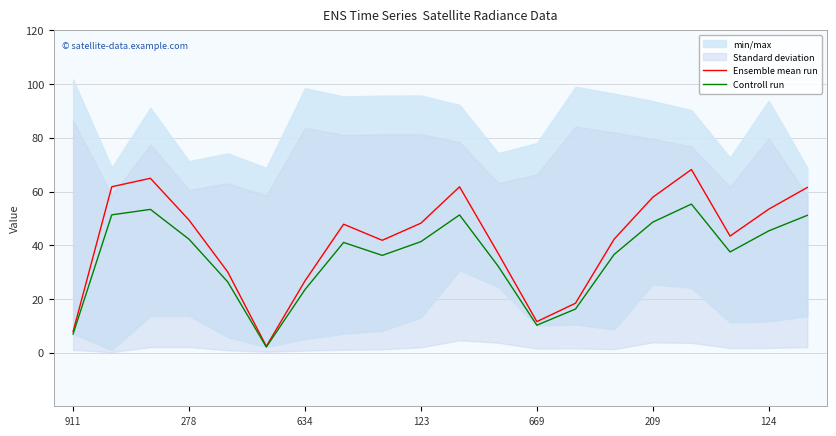

True or false: Controll run has a value of 42.2 at 278.

True